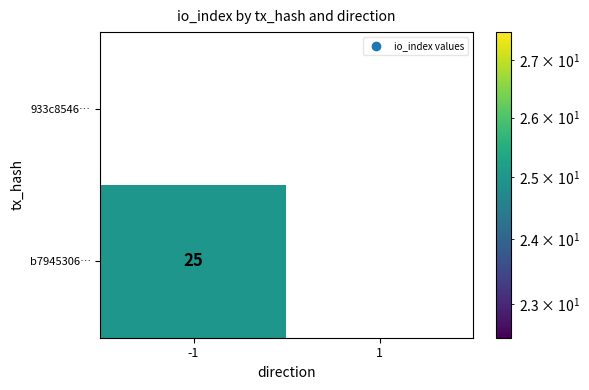

How many values in the b7945306… series are below 25?

1